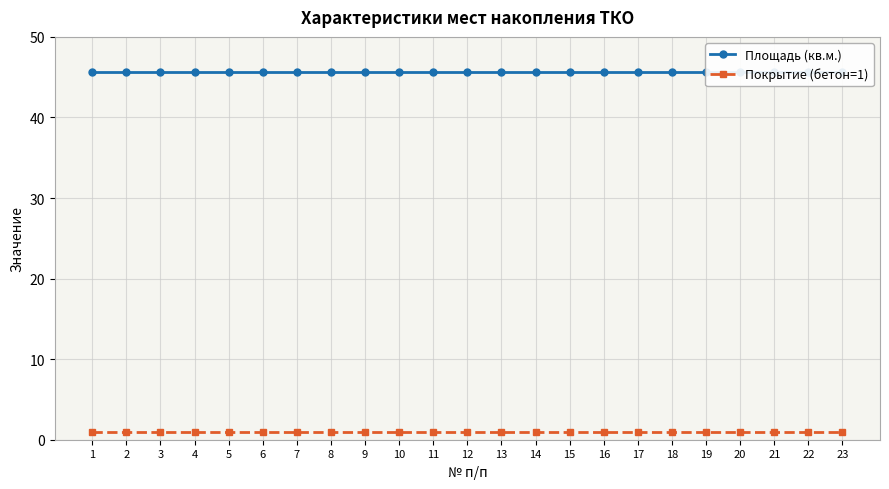

The value of Площадь (кв.м.) at 10 is 14.8. True or false?

False